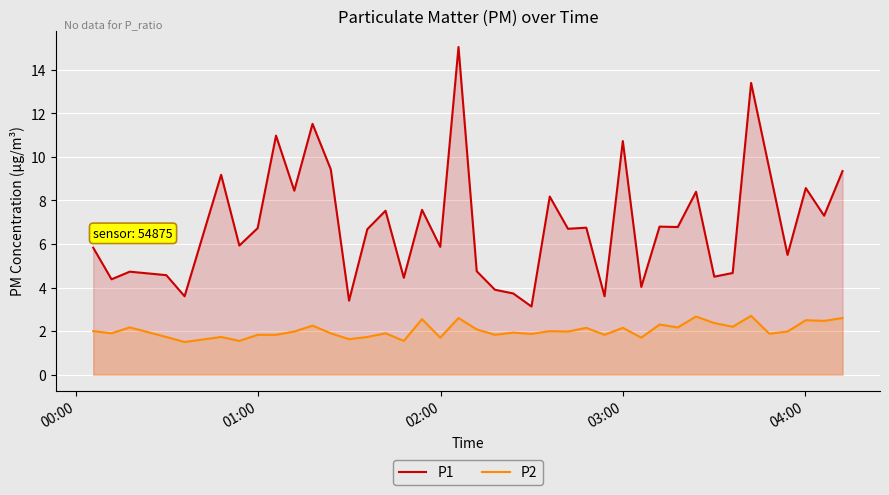

Which series has the largest total across all categories?

P1